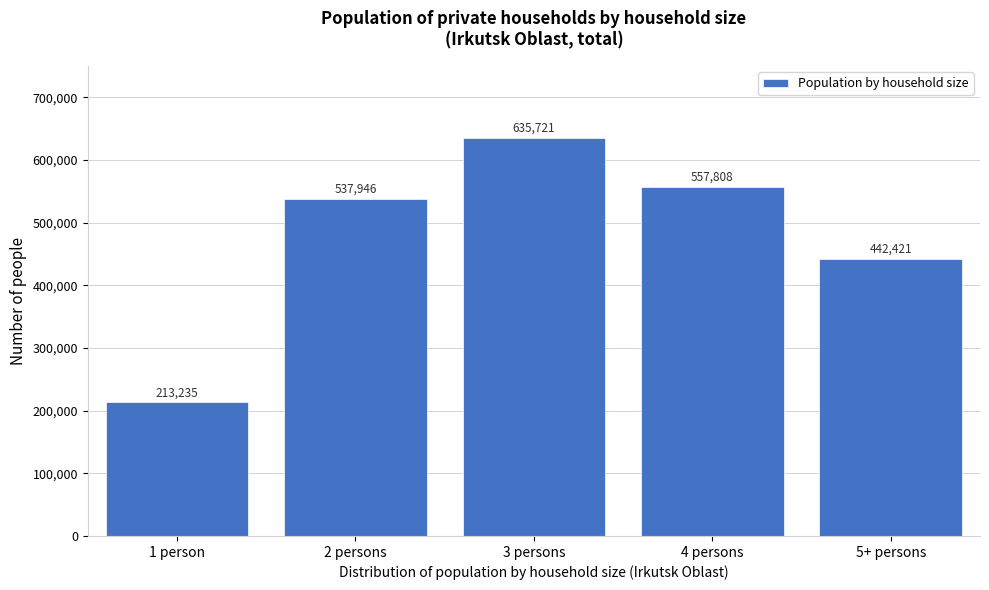

Reading left to right, extract all data points from this chart.

1 person=213235	2 persons=537946	3 persons=635721	4 persons=557808	5+ persons=442421